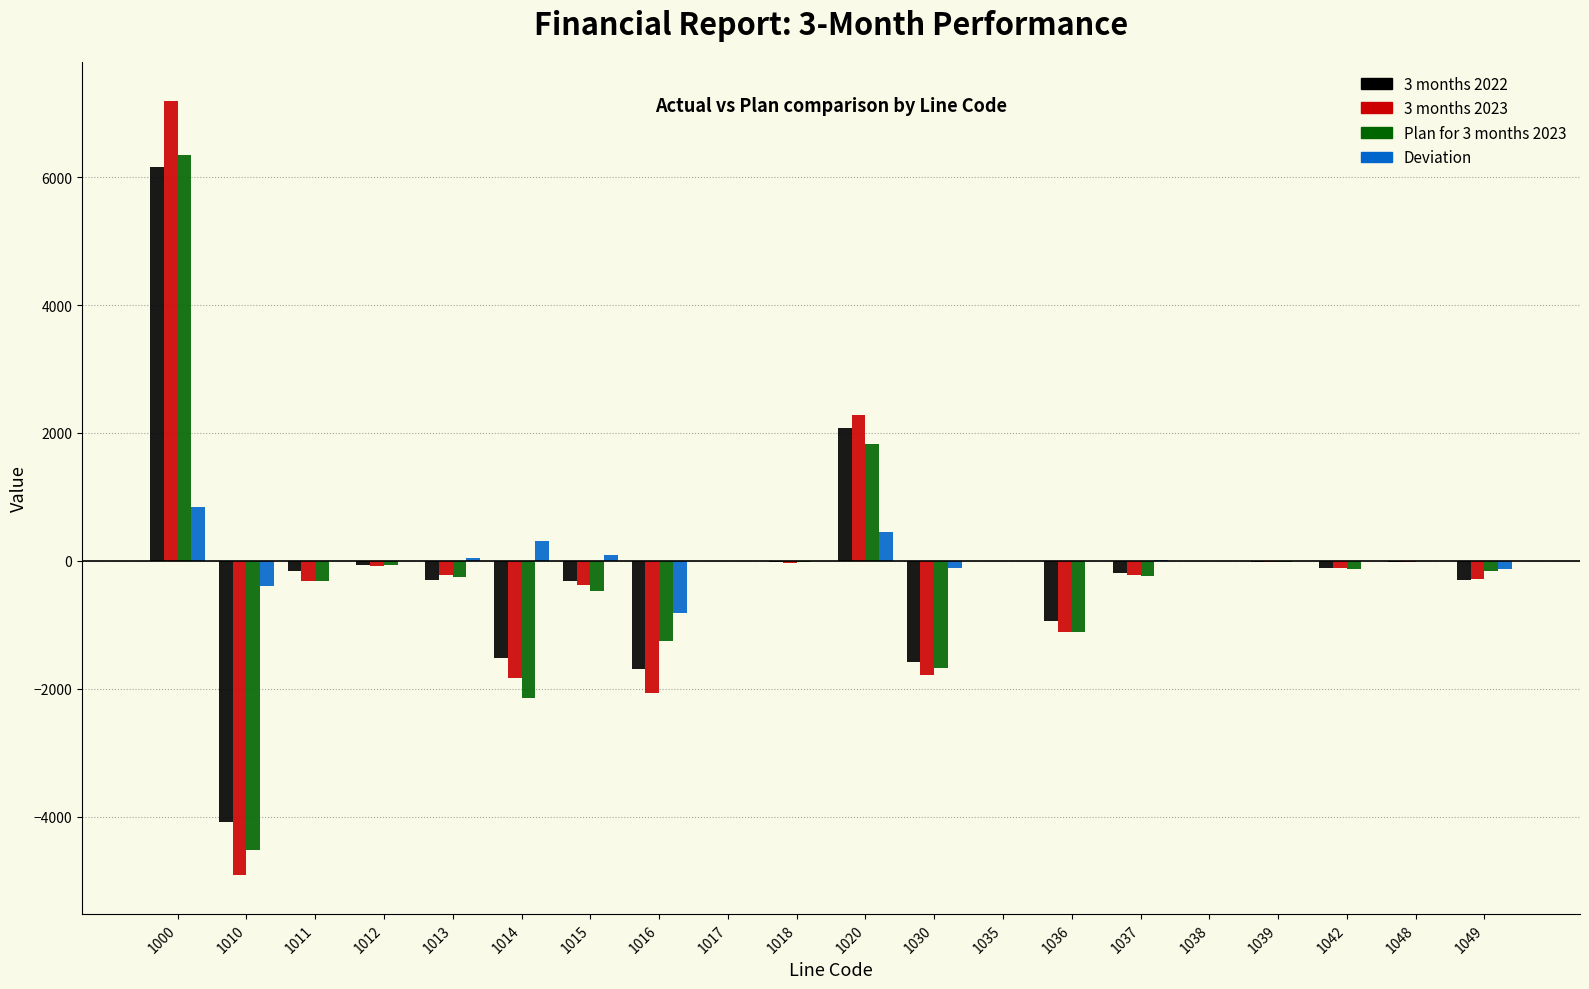

The Plan for 3 months 2023 series shows -856 at 1030. True or false?

False